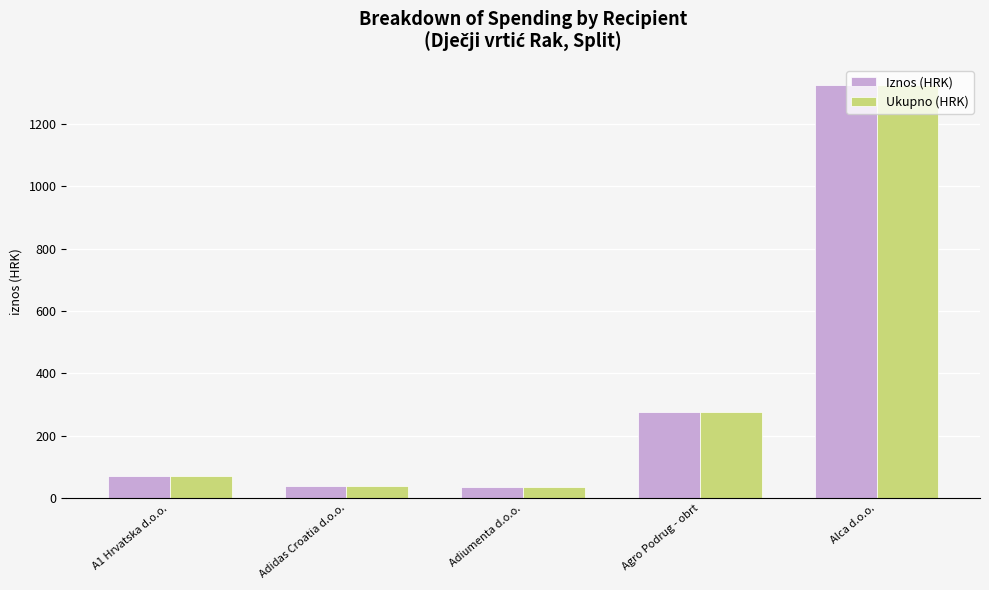

At which category does the chart reach its peak across all series?

Alca d.o.o.